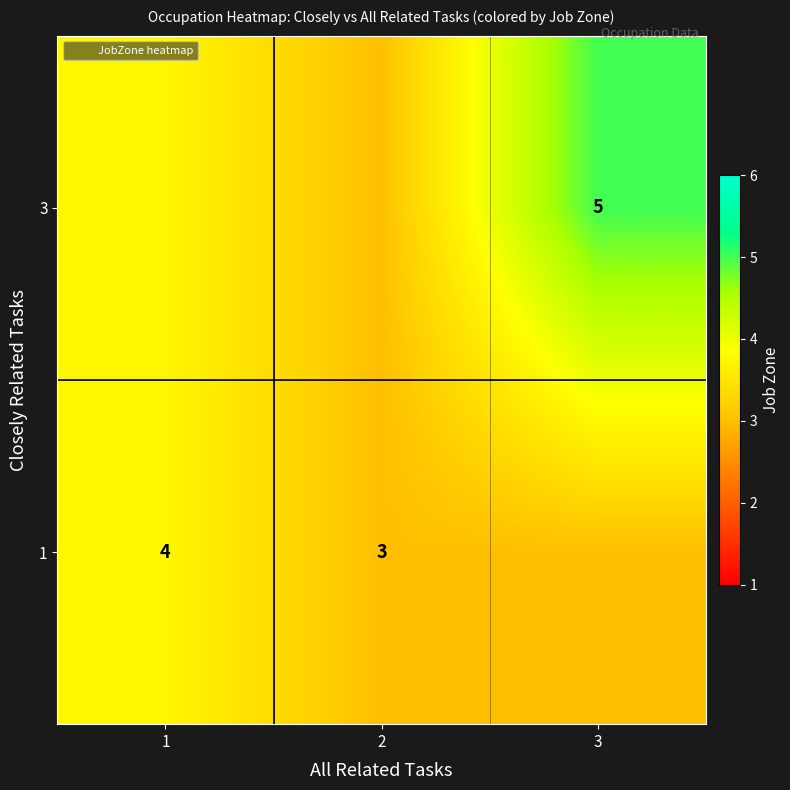

How many 3 values are between 3 and 5?

3